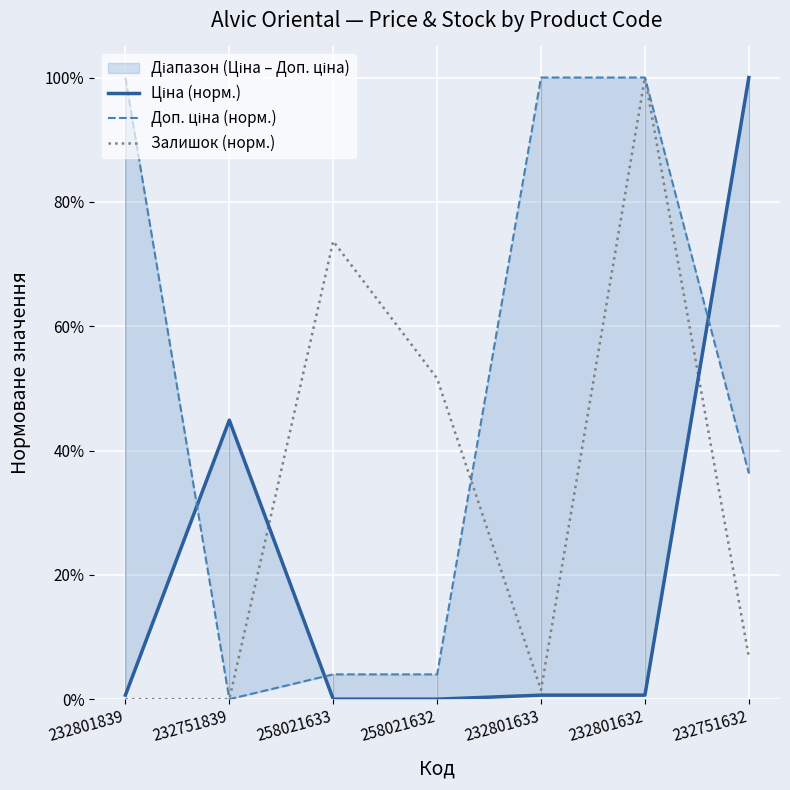

What is the maximum value shown in the chart?

1.0